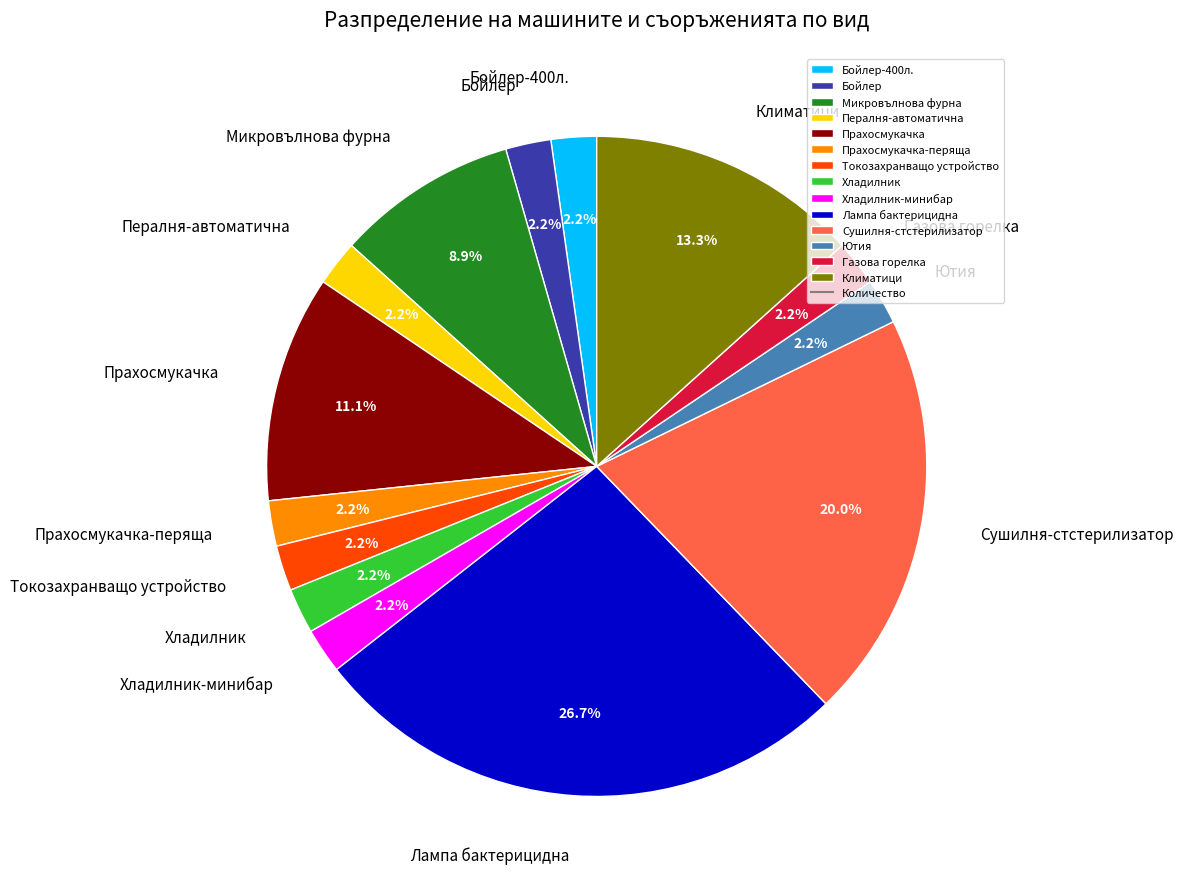

What percentage is the Бойлер-400л. slice, to the nearest percent?

2%